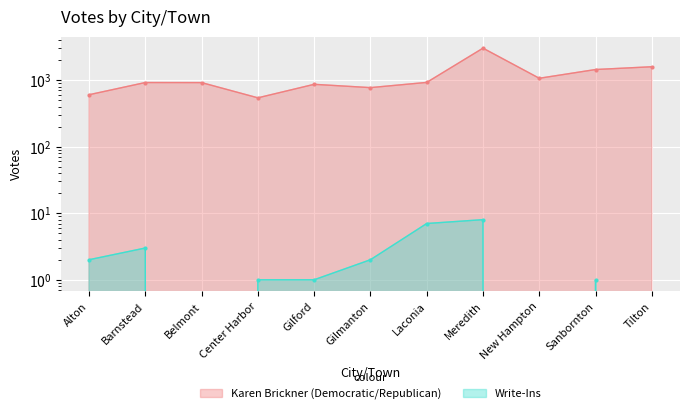

At which label is Write-Ins closest to 4?

Barnstead